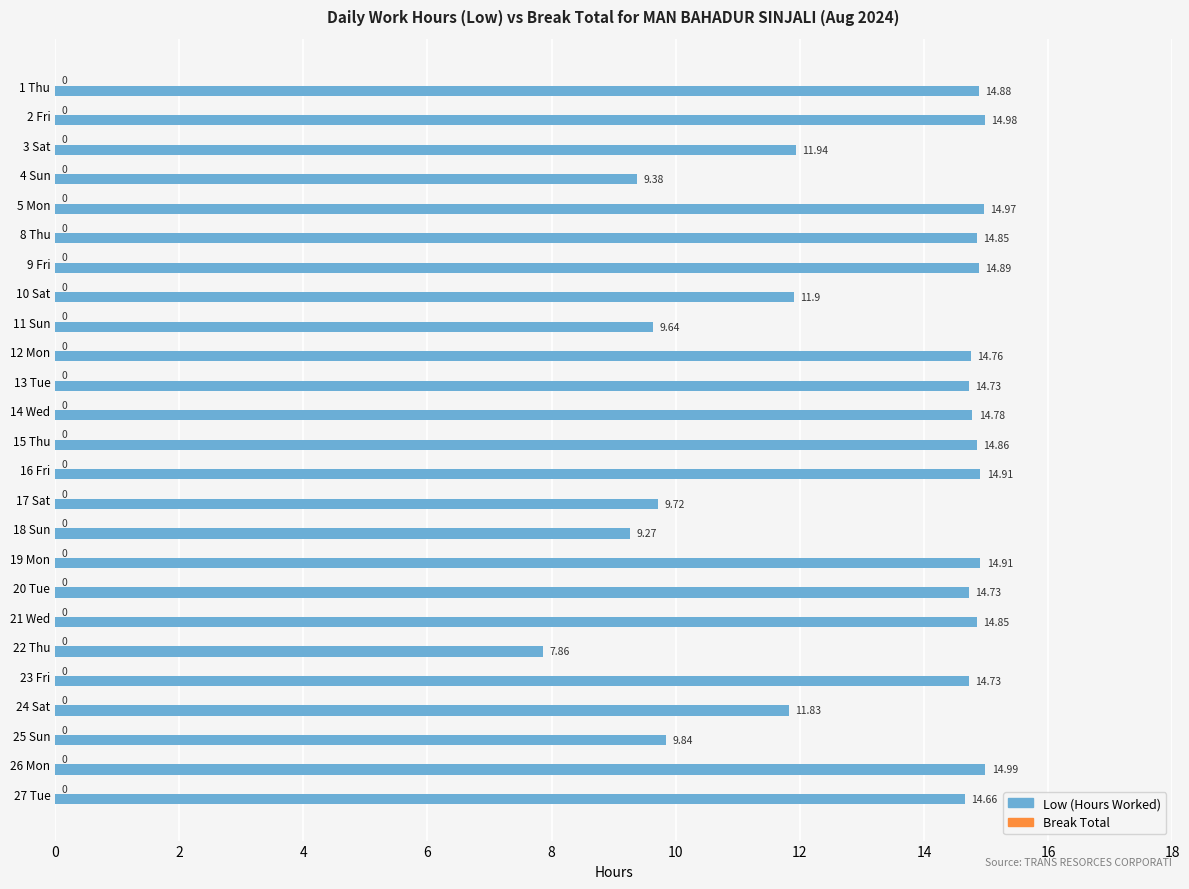

Between 20 Tue and 17 Sat, which is larger?

20 Tue